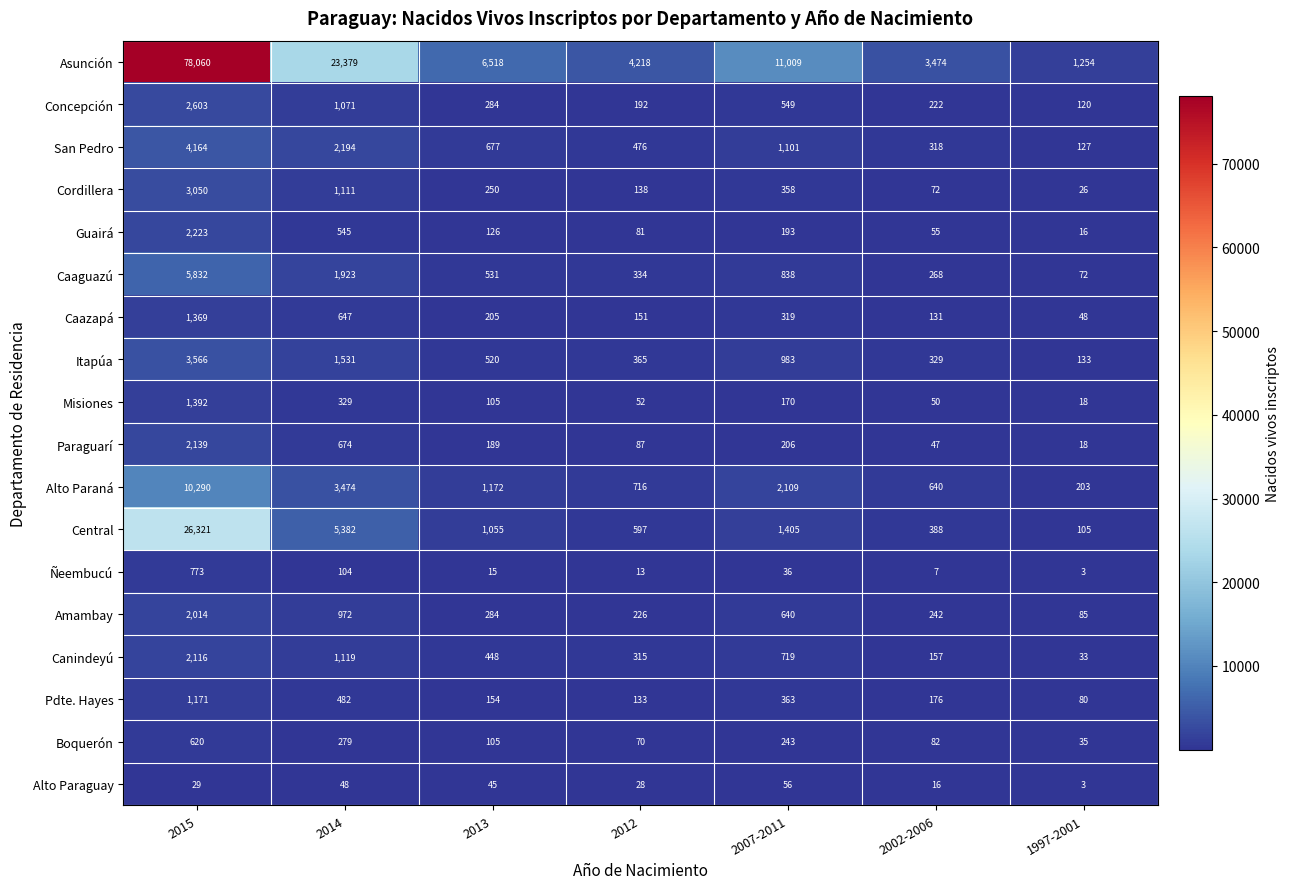

Which series has the largest range (max minus min)?

Asunción